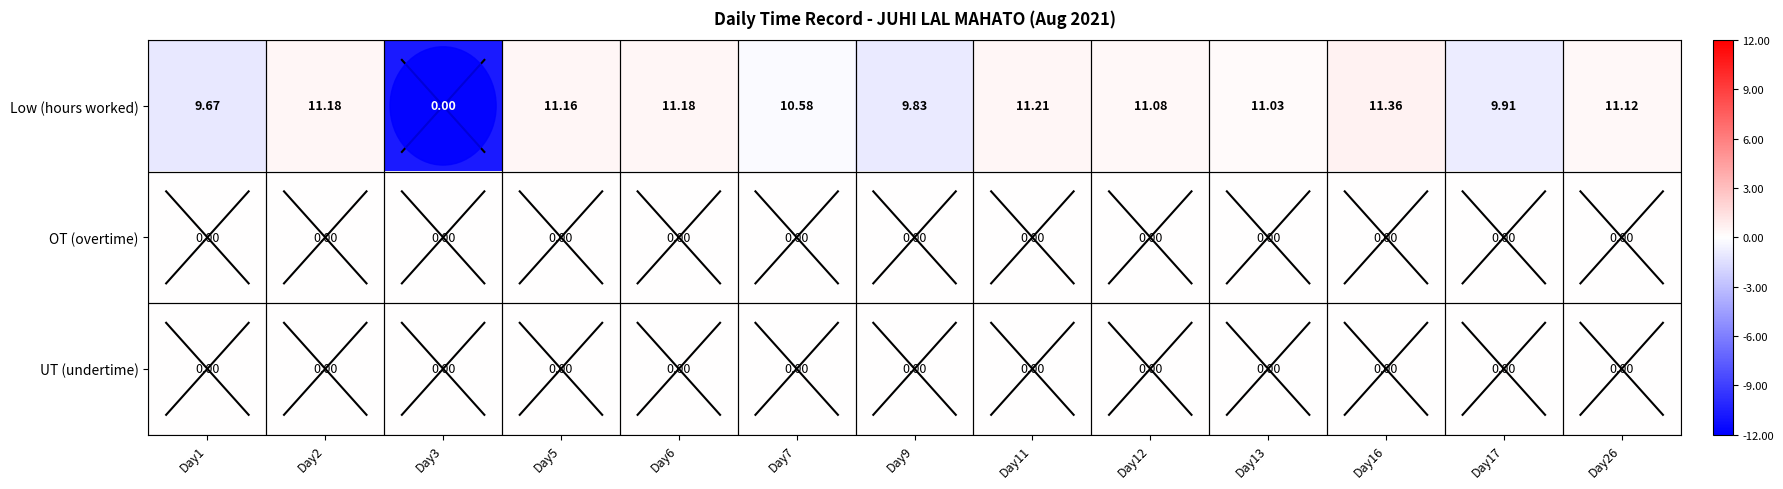

How many data points does each series have?

13